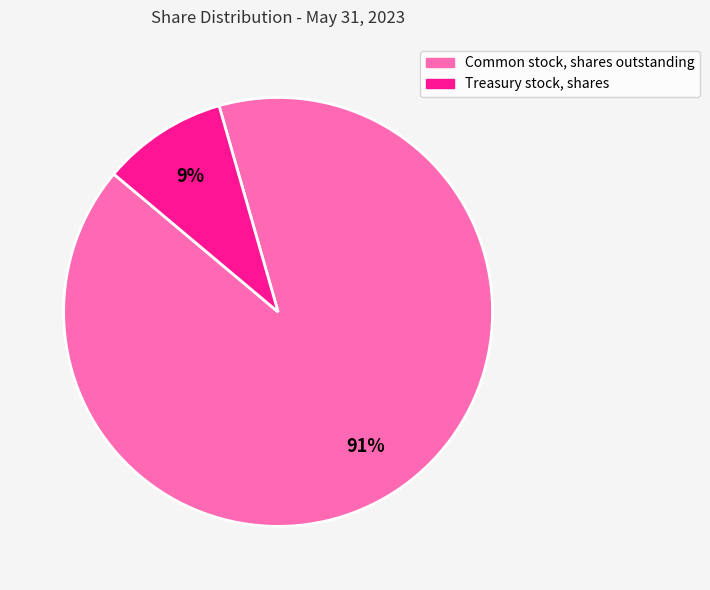

To the nearest percent, what is the combined percentage of Treasury stock, shares and Common stock, shares outstanding?

100%